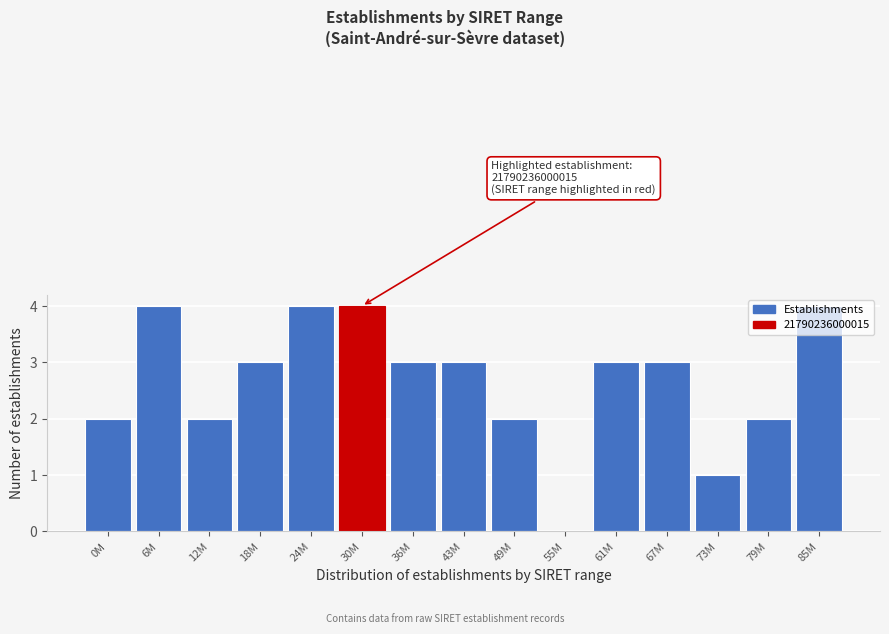

Is it true that the value at 61M is 3?

True